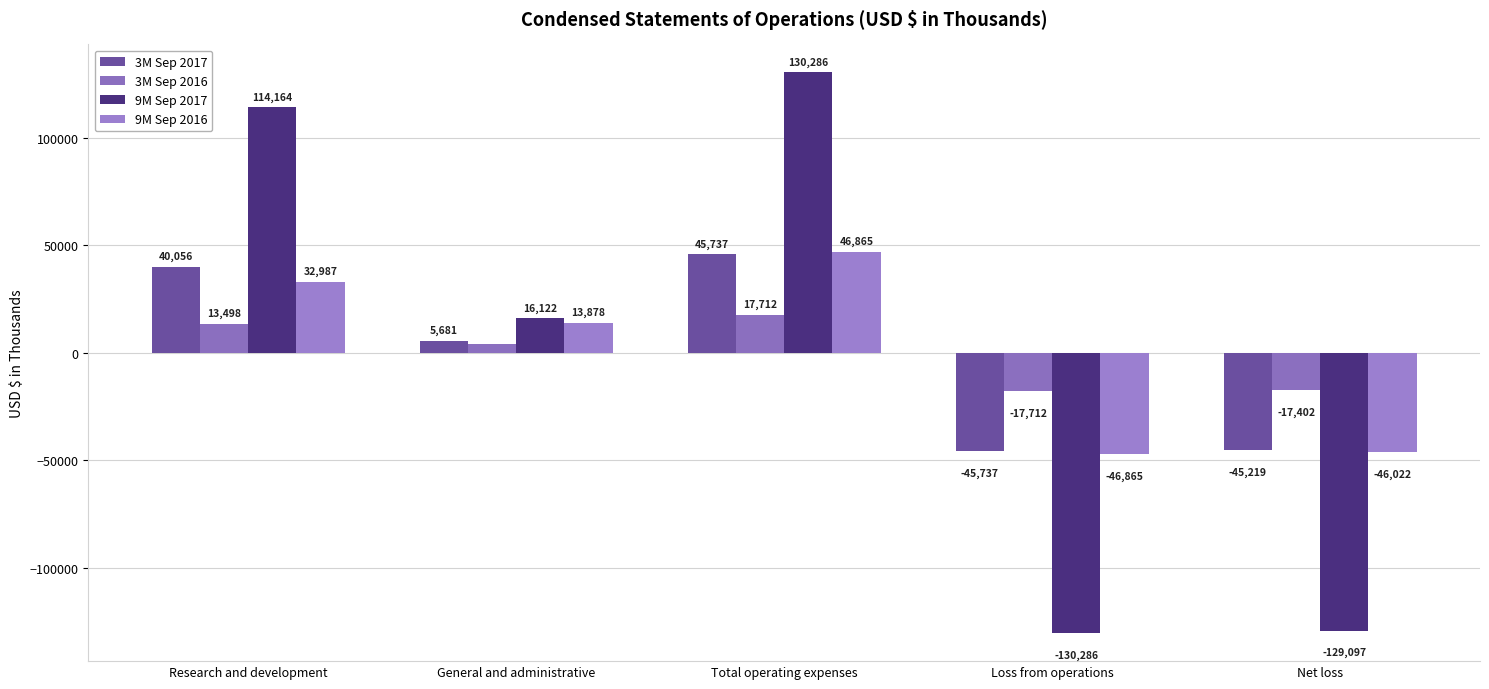

What is the label of the 2nd bar from the right?

Loss from operations